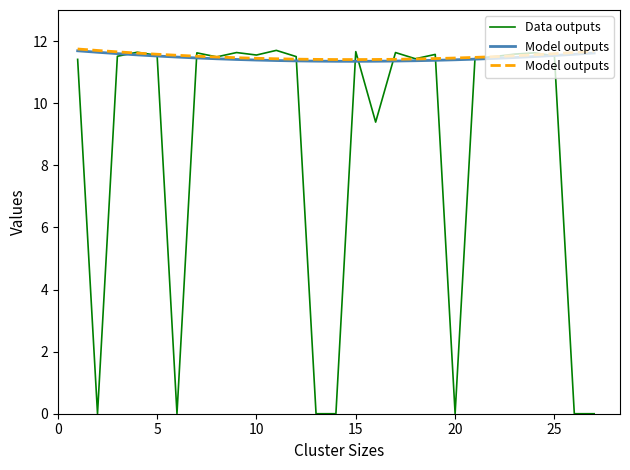

Which series has the widest spread of values?

Data outputs